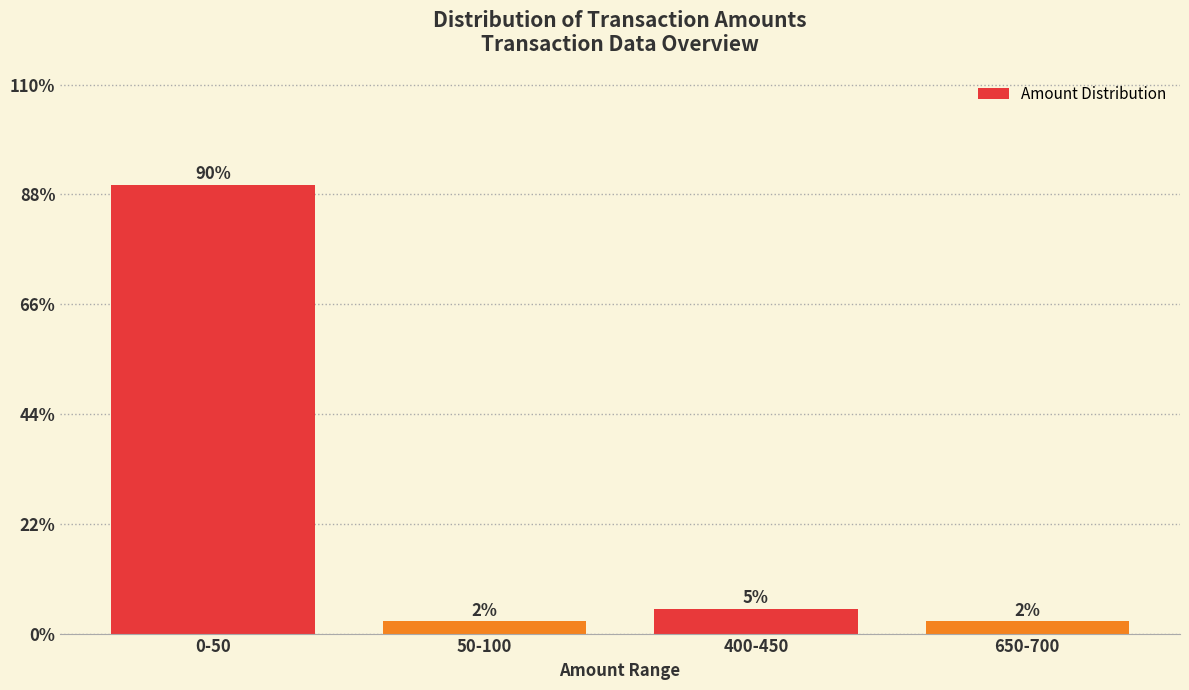

Between 400-450 and 0-50, which is larger?

0-50